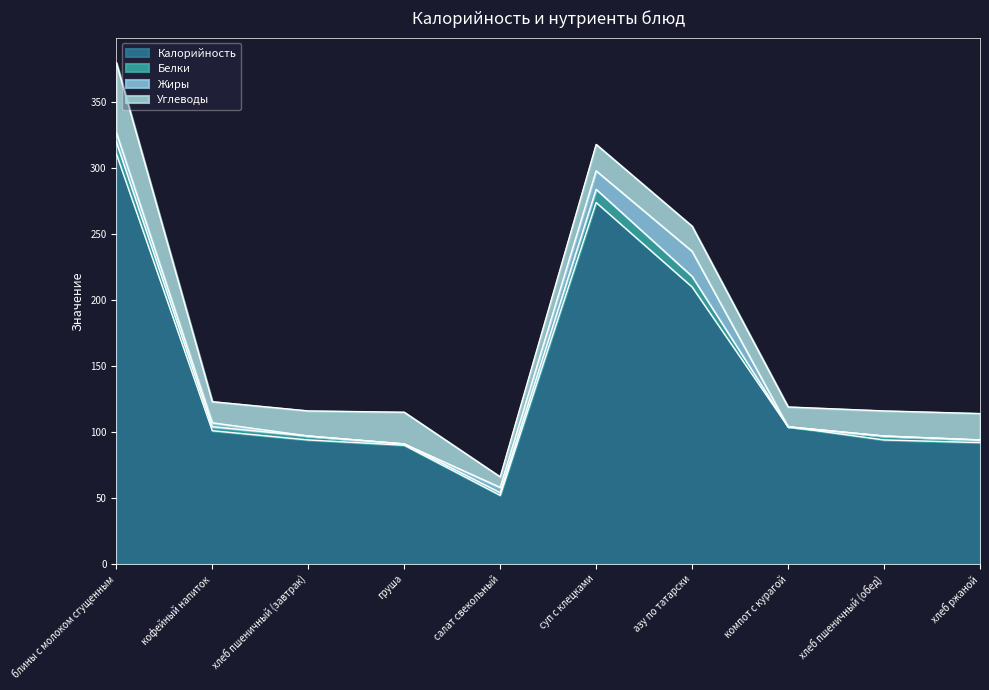

How many interior local valleys does the Калорийность series have?

1